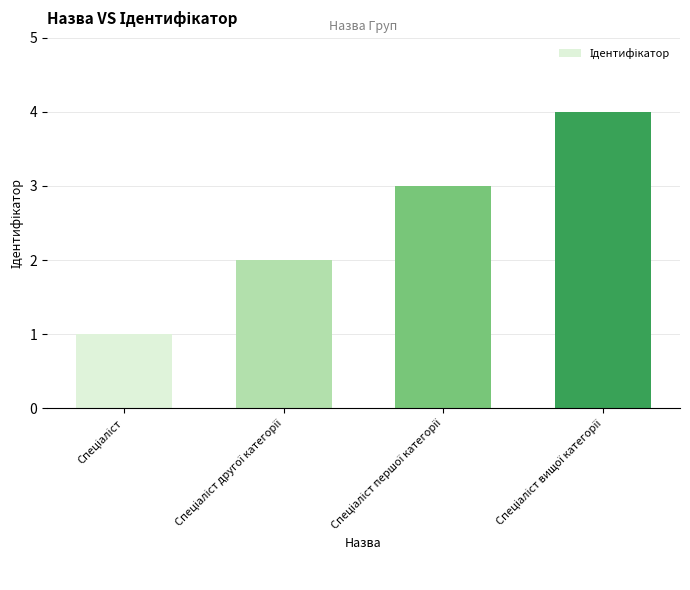

What is the sum of all values?

10